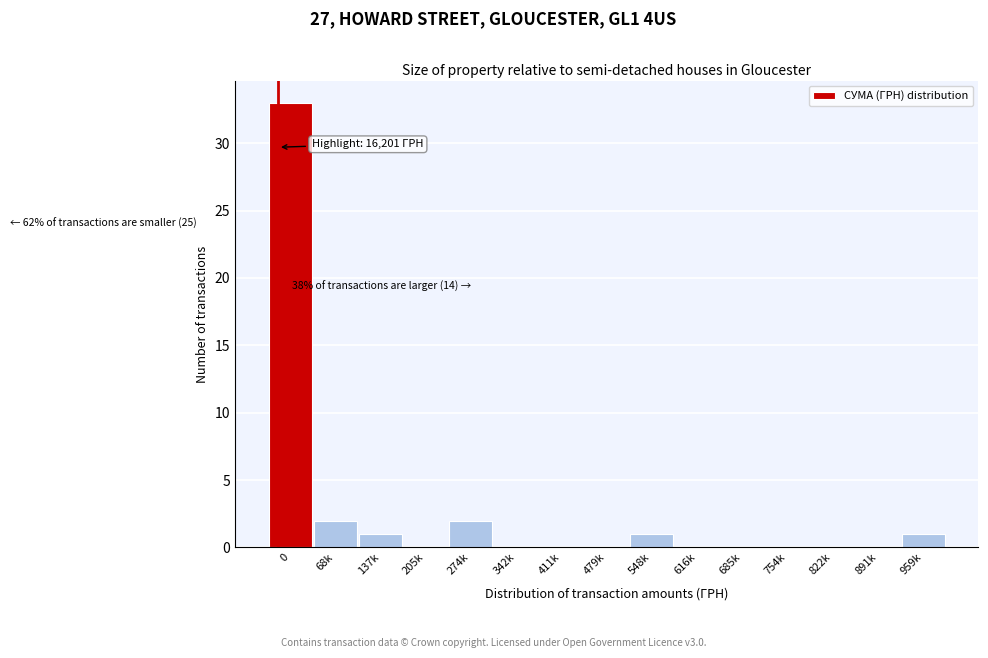

Reading left to right, what are all the values shown in this chart?

0=33	68k=2	137k=1	205k=0	274k=2	342k=0	411k=0	479k=0	548k=1	616k=0	685k=0	754k=0	822k=0	891k=0	959k=1